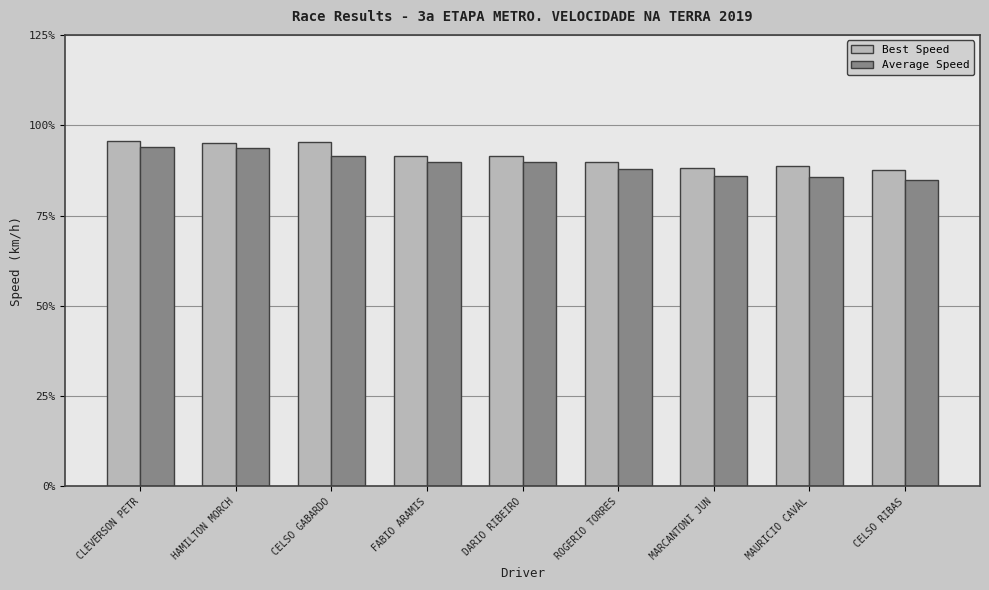

What is the highest value of the Best Speed series?

95.6